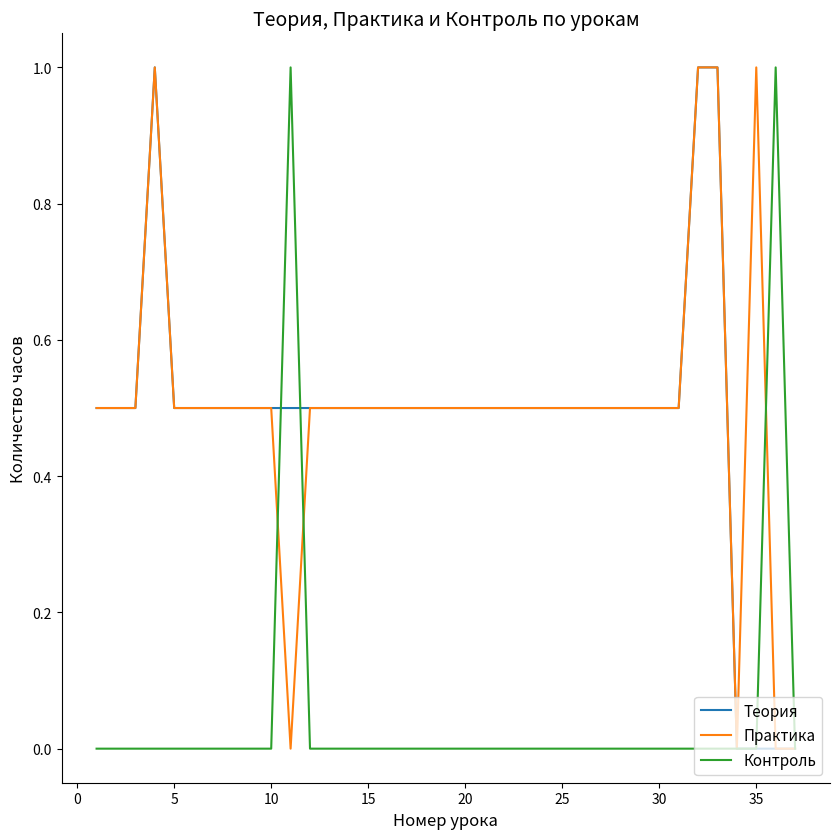

Which series has the largest range (max minus min)?

Теория